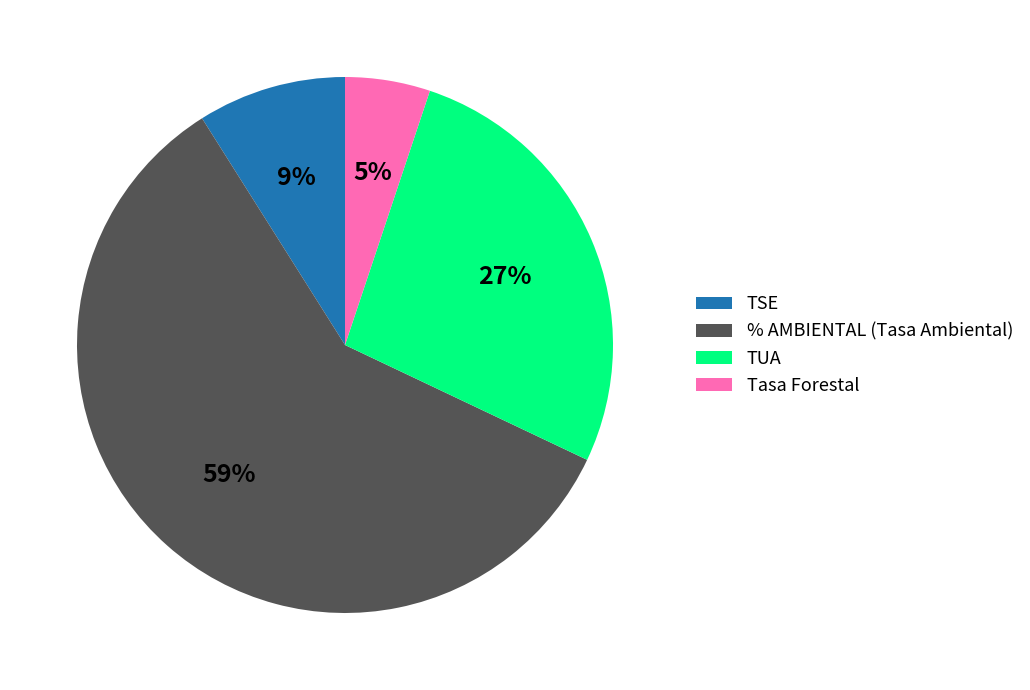

To the nearest percent, what portion does % AMBIENTAL (Tasa Ambiental) represent?

59%